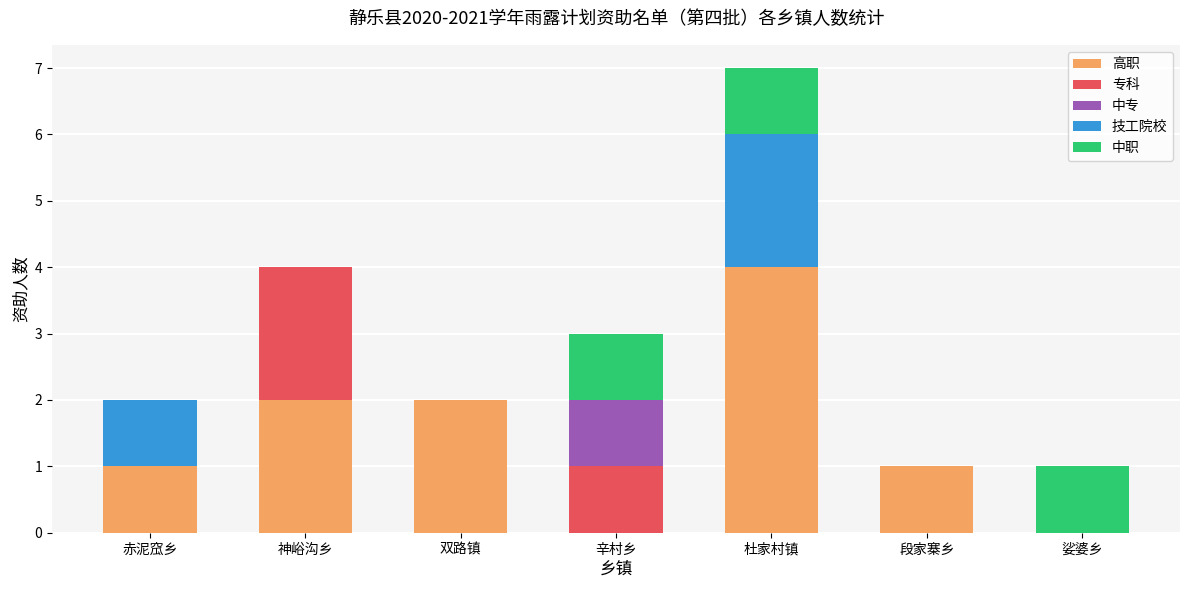

At which label does 高职 reach its peak?

杜家村镇